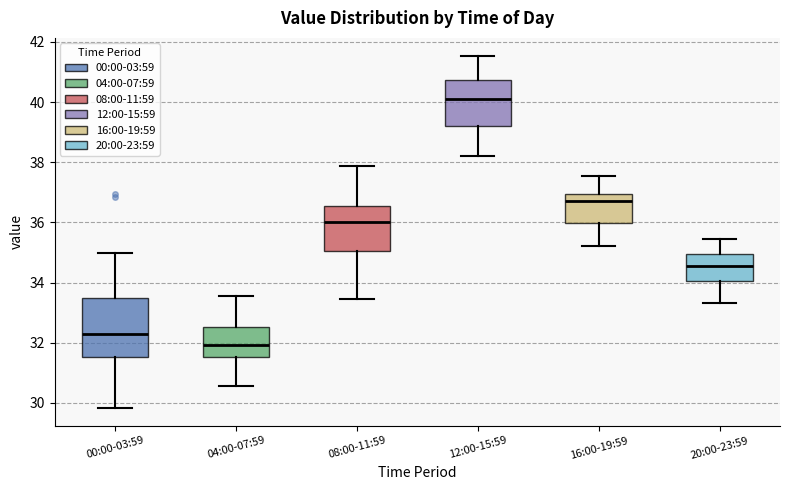

Reading left to right, transcribe this box plot: for each box, give where its median line is, the range the box spans, and where its two whiskers end, as read against the y-axis. The values are not printed on the chart, so give them approximately, as read against the axis.

00:00-03:59: median 32.2, box 31.6 to 33.4, whiskers 29.8 to 35.0
04:00-07:59: median 32.0, box 31.6 to 32.6, whiskers 30.6 to 33.6
08:00-11:59: median 36.0, box 35.0 to 36.6, whiskers 33.4 to 37.8
12:00-15:59: median 40.2, box 39.2 to 40.8, whiskers 38.2 to 41.6
16:00-19:59: median 36.8, box 36.0 to 37.0, whiskers 35.2 to 37.6
20:00-23:59: median 34.6, box 34.0 to 35.0, whiskers 33.4 to 35.4